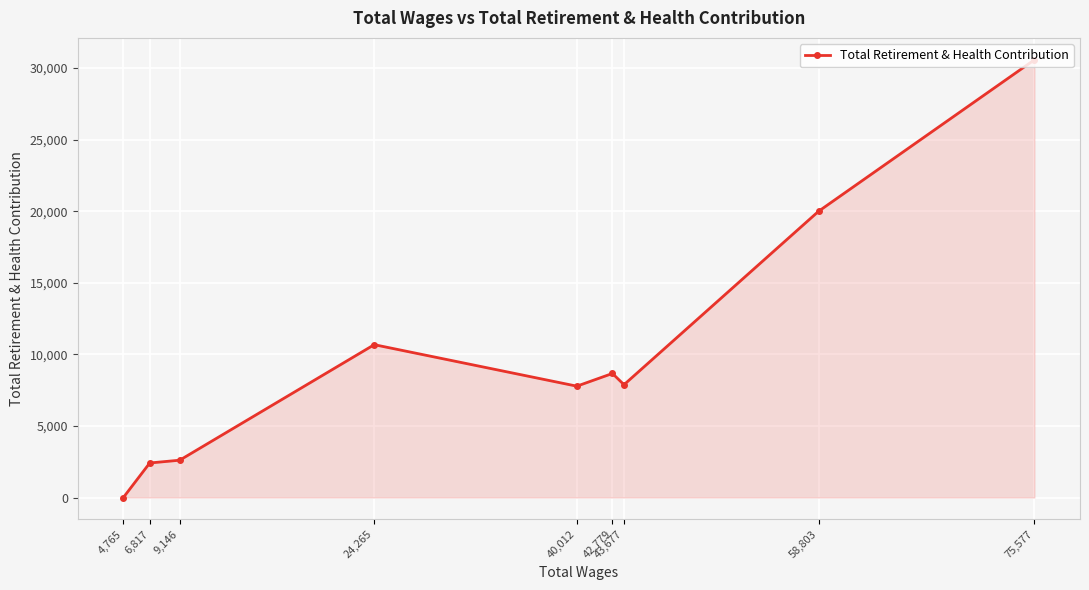

True or false: the data shows 17885 at 75,577.

False